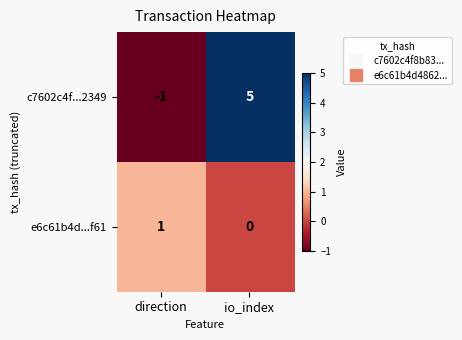

What is the sum of the c7602c4f...2349 values at direction and io_index?

4